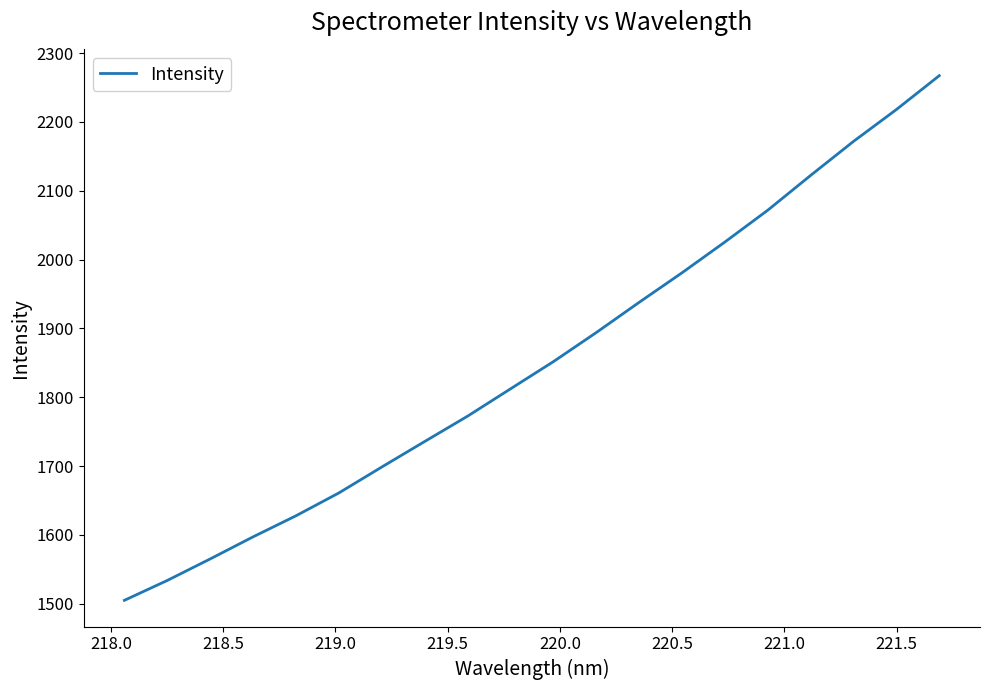

What is the maximum value shown in the chart?

2267.2